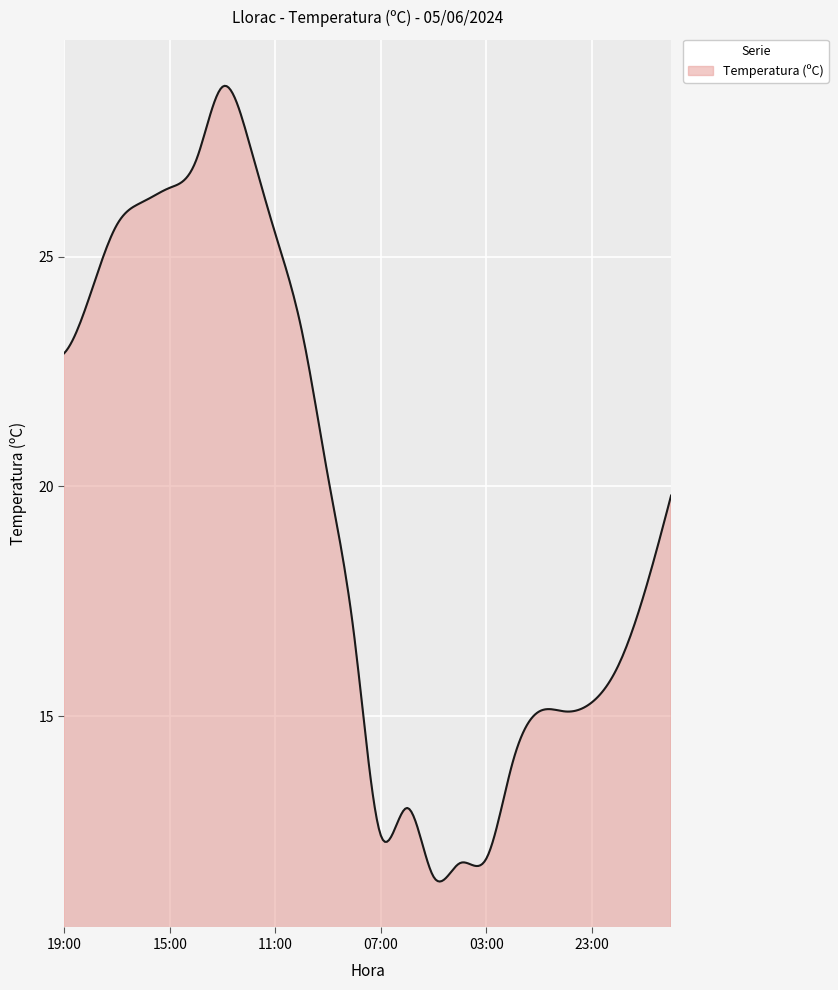

What is the difference between the maximum and minimum values?

17.3